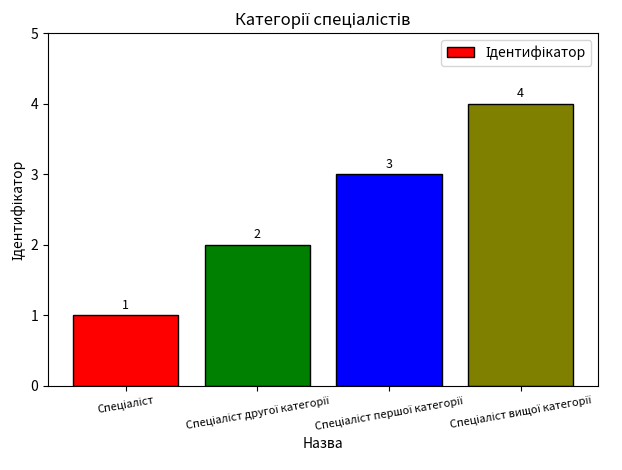

What is the sum of all values?

10